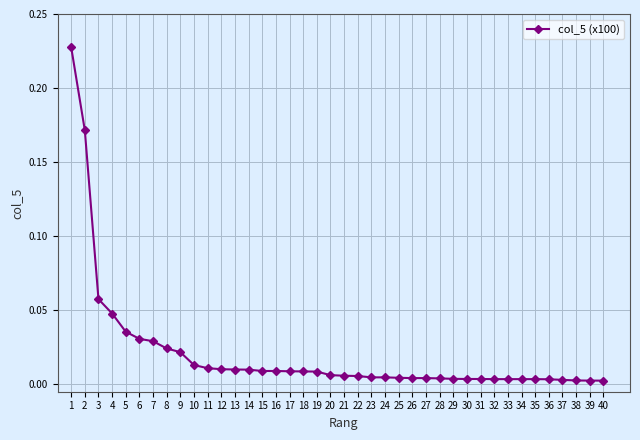

Does the chart have visible grid lines?

Yes